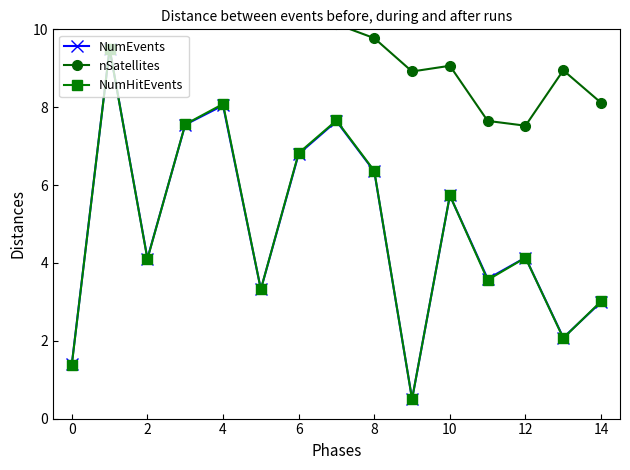

Reading right to left, extract all data points from this chart.

NumEvents: 3.0	2.1	4.1	3.6	5.7	0.5	6.4	7.6	6.8	3.3	8.0	7.5	4.1	9.5	1.4
nSatellites: 8.1	8.9	7.5	7.6	9.1	8.9	9.8	10.1	10.6	10.8	10.9	10.9	11.4	11.3	11.0
NumHitEvents: 3.0	2.1	4.1	3.6	5.7	0.5	6.4	7.7	6.8	3.3	8.1	7.6	4.1	9.5	1.4